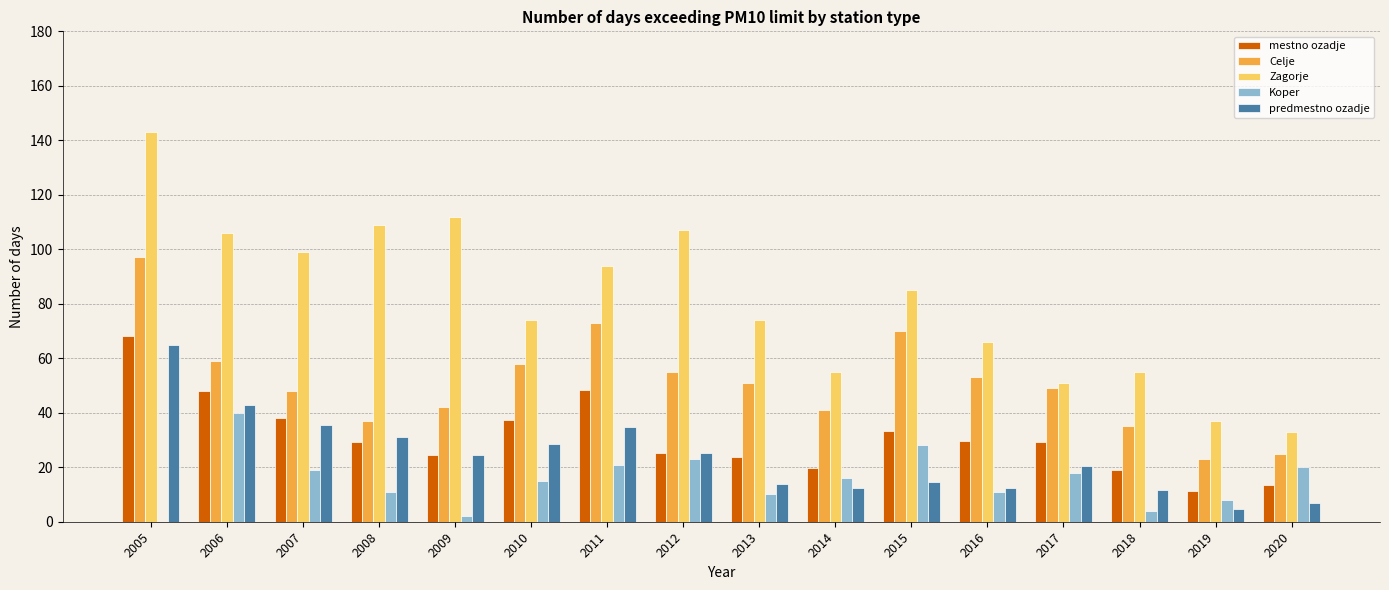

What is the total value across all series at 2015?

231.1